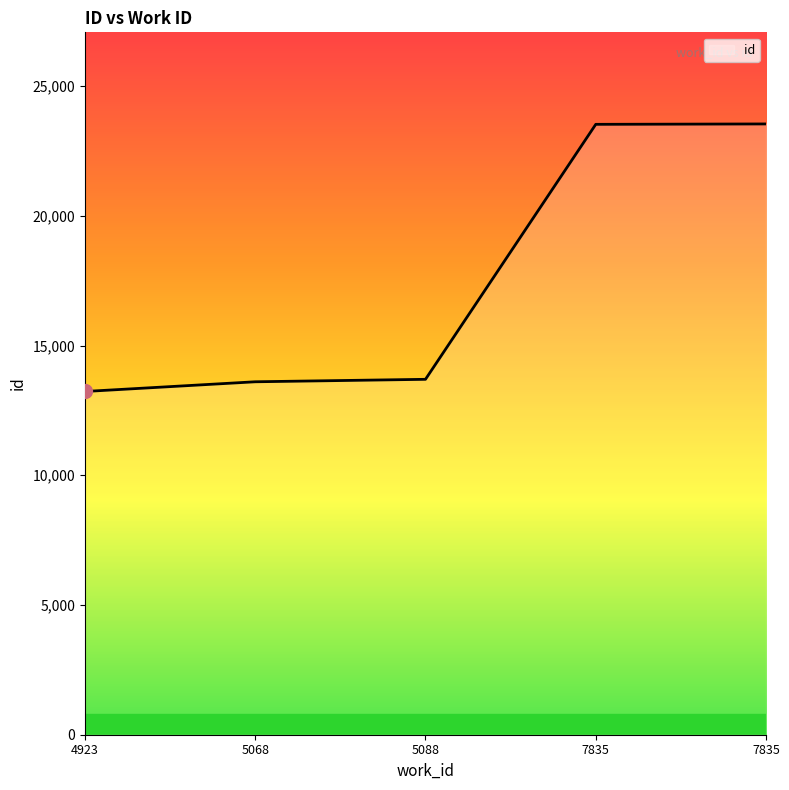

Is it true that the value at 7835 is 36974?

False